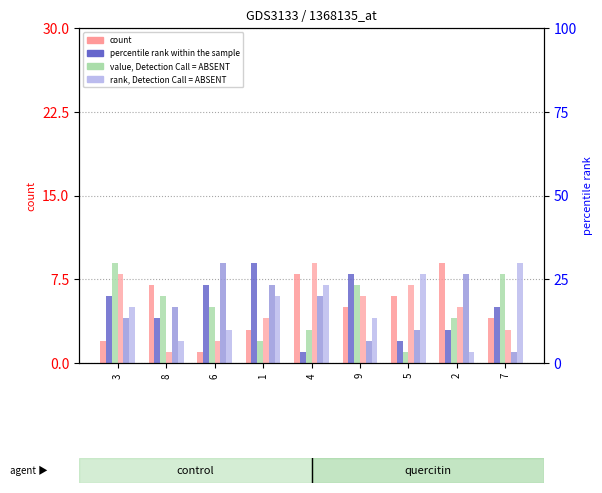

The col_7 series shows 5 at 2. True or false?

True